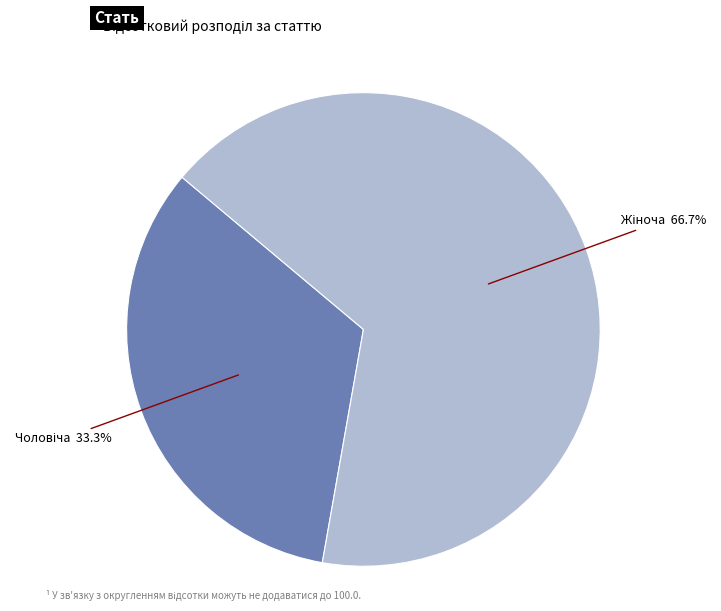

Is there a majority slice in this chart?

Yes